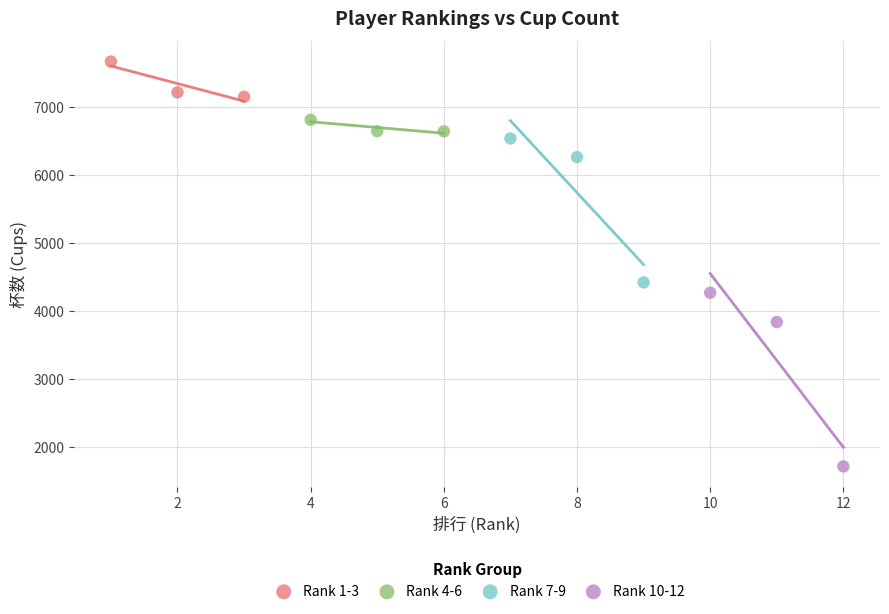

Which series contains the highest Y value?

Rank 1-3